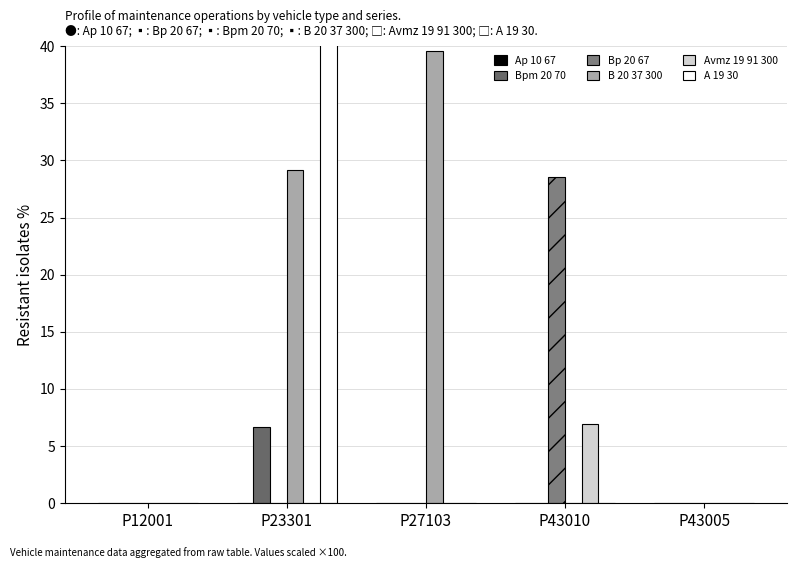

Reading left to right, extract all data points from this chart.

Ap 10 67: 0.0	0.0	0.0	0.0	0.0
Bpm 20 70: 0.0	6.7	0.0	0.0	0.0
Bp 20 67: 0.0	0.0	0.0	28.6	0.0
B 20 37 300: 0.0	29.2	39.6	0.0	0.0
Avmz 19 91 300: 0.0	0.0	0.0	6.9	0.0
A 19 30: 0.0	60.0	0.0	0.0	0.0